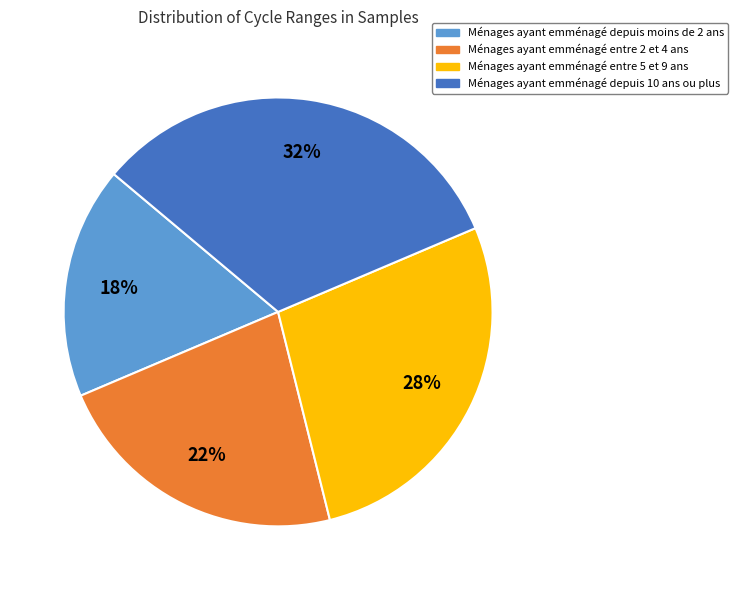

Is there any slice that represents more than half of the pie?

No